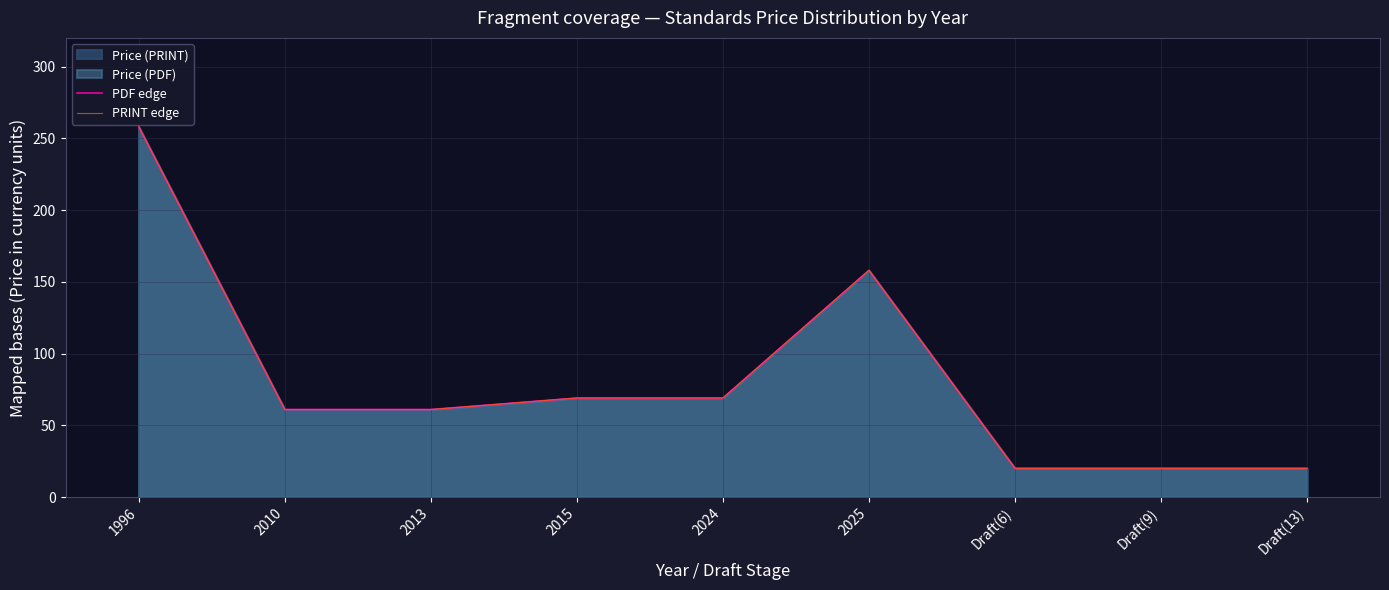

Which series has the largest range (max minus min)?

PDF edge